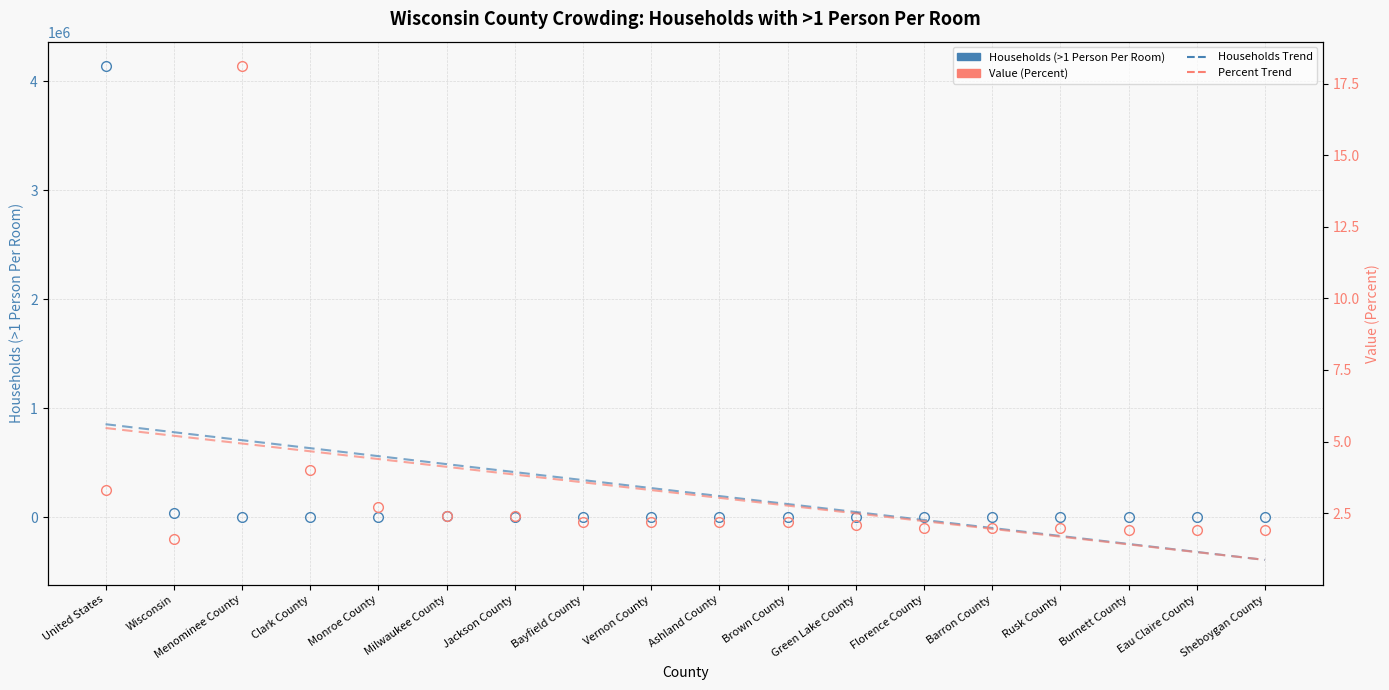

At how many categories does at least one series exceed 2553526?

1